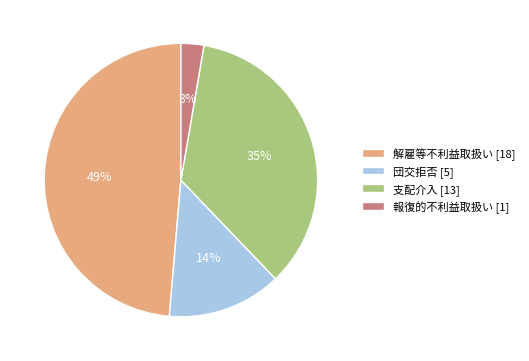

Which category has the smallest portion of the pie?

報復的不利益取扱い